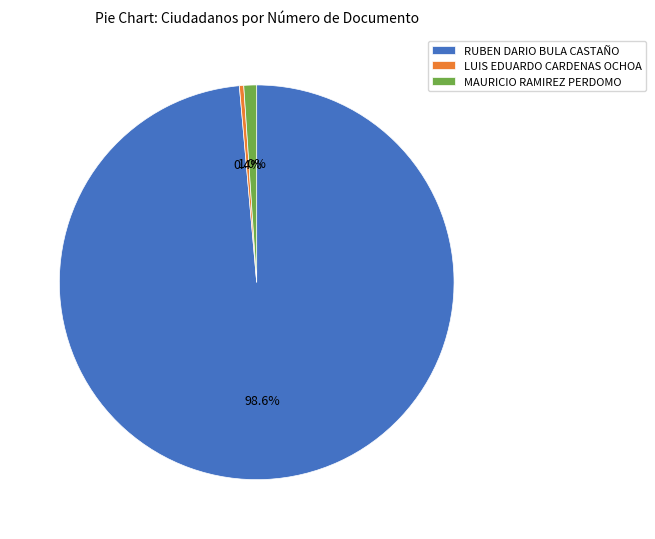

What percentage is the MAURICIO RAMIREZ PERDOMO slice, to the nearest percent?

1%